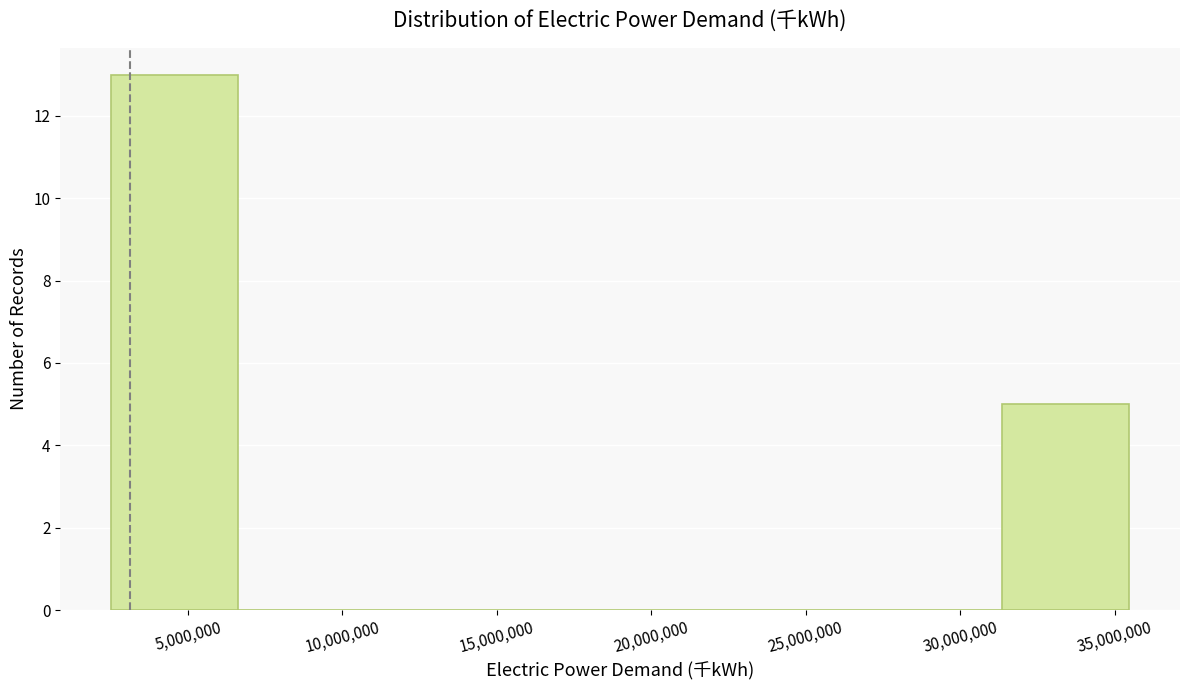

Reading left to right, transcribe this chart: for each bar, give the range it covers on the x-axis and its height. Neither the bar edges nor the heights are printed on the chart, so give them approximately, as read against the axes.

2500000 to 6500000: 13
6500000 to 11000000: 0
11000000 to 15000000: 0
15000000 to 19000000: 0
19000000 to 23000000: 0
23000000 to 27000000: 0
27000000 to 31500000: 0
31500000 to 35500000: 5